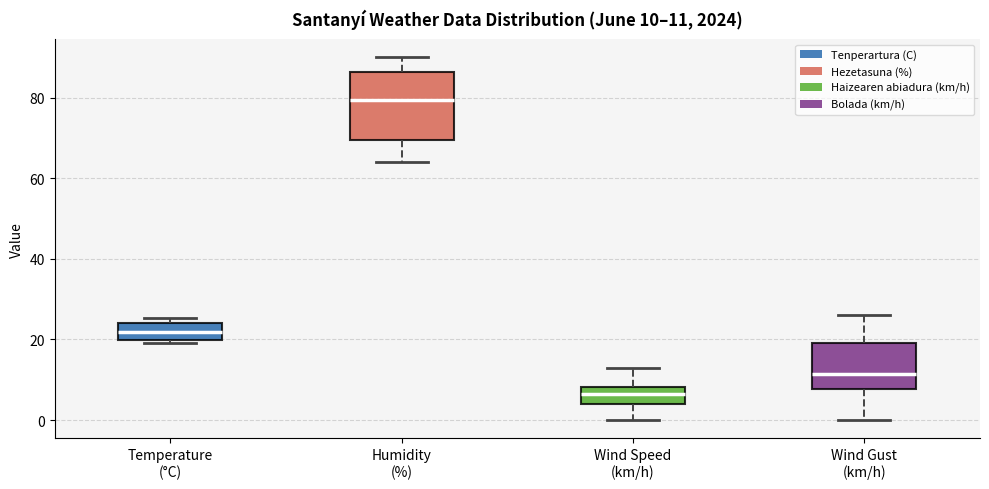

Which box is the tallest, from its lower edge to its upper edge?

Humidity (%)